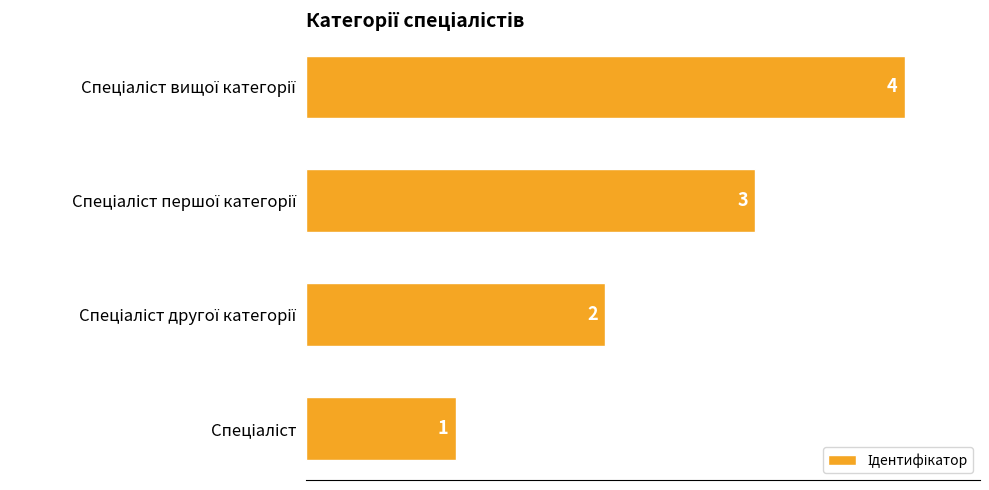

What is the maximum value shown in the chart?

4